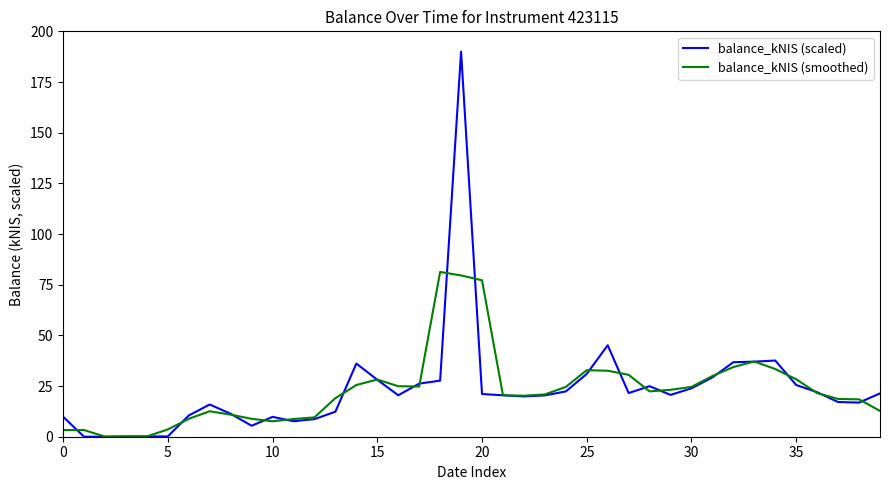

What is the greatest value displayed?

190.0